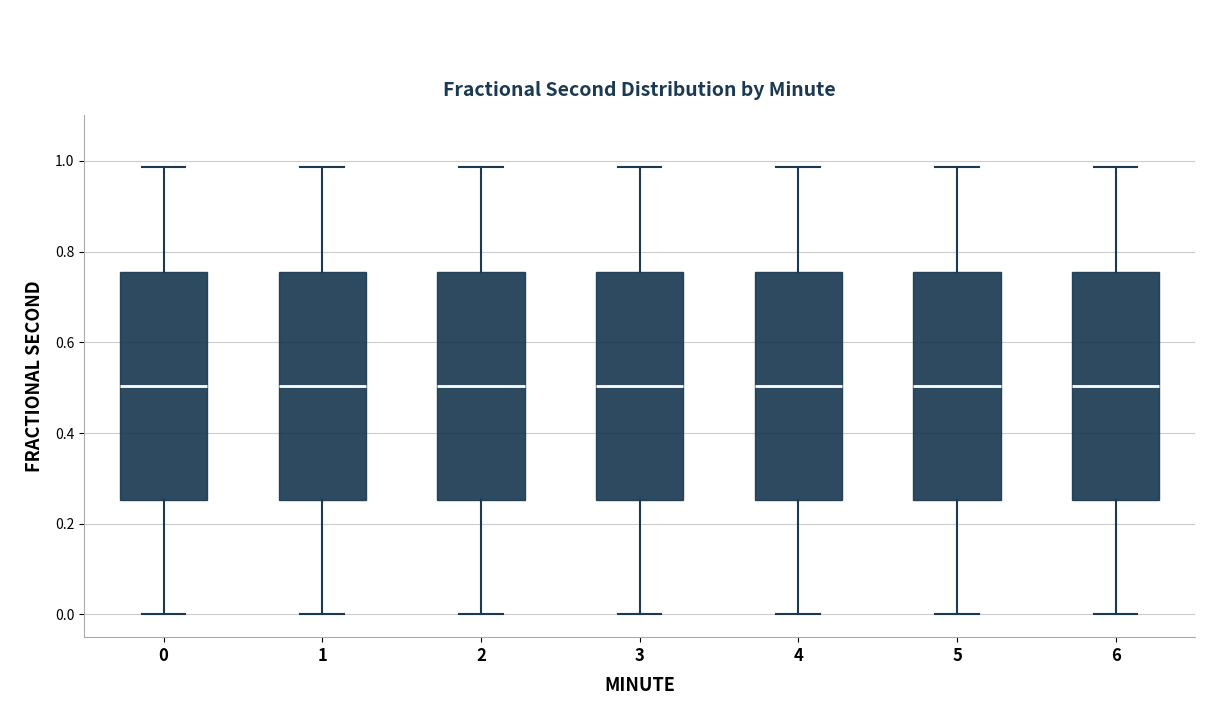

Where is the lower edge of the box at x = 5 on the y-axis? The values are not printed on the chart, so give them approximately, as read against the axis.

0.26